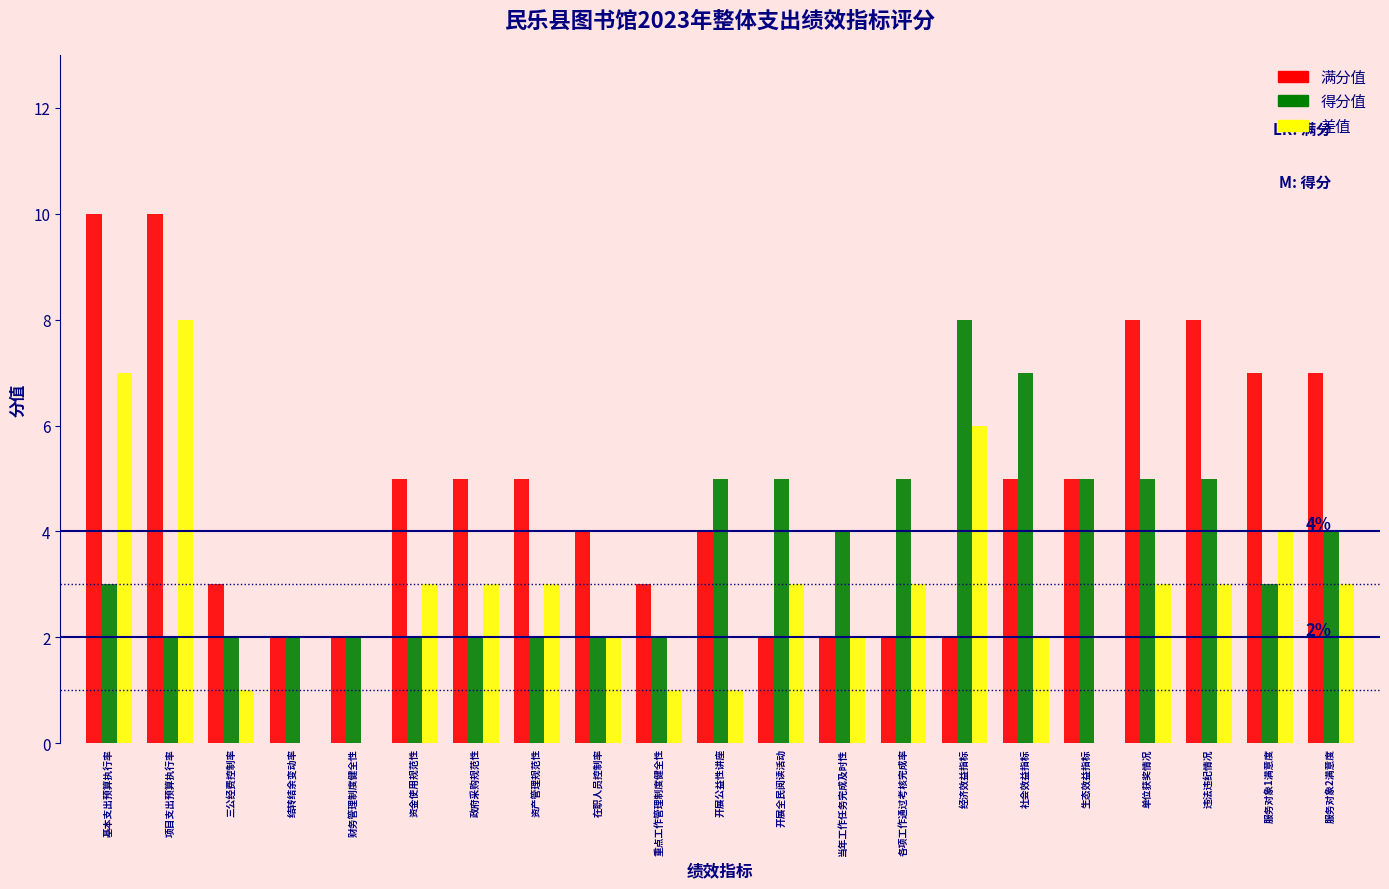

What is the sum of the 差值 values at 资产管理规范性 and 违法违纪情况?

6